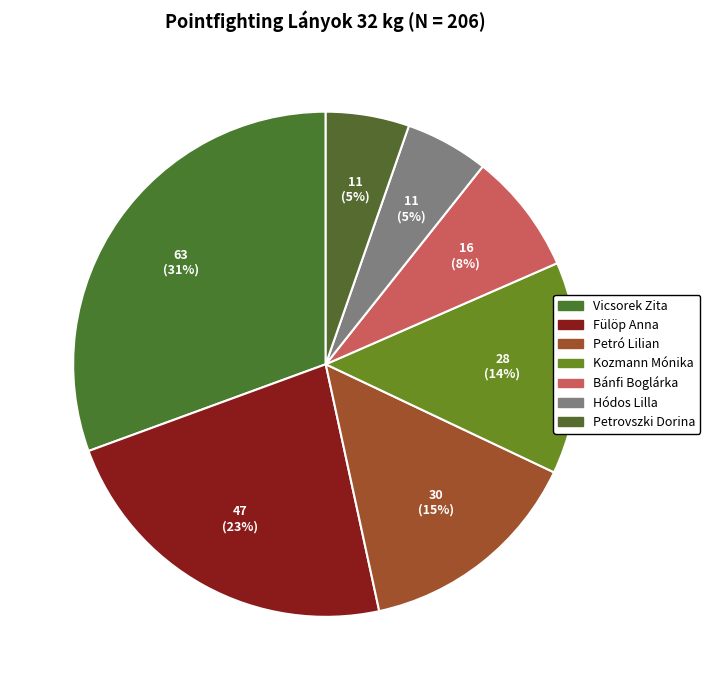

Rank the categories by value from lowest to highest.

Hódos Lilla, Petrovszki Dorina, Bánfi Boglárka, Kozmann Mónika, Petró Lilian, Fülöp Anna, Vicsorek Zita